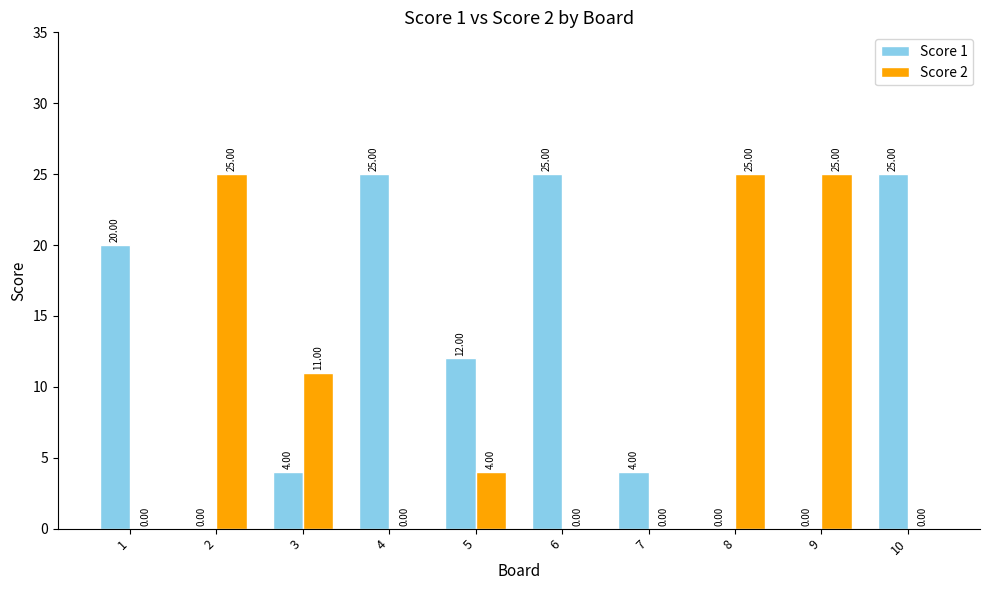

What is the difference between the Score 1 values at 1 and 4?

5